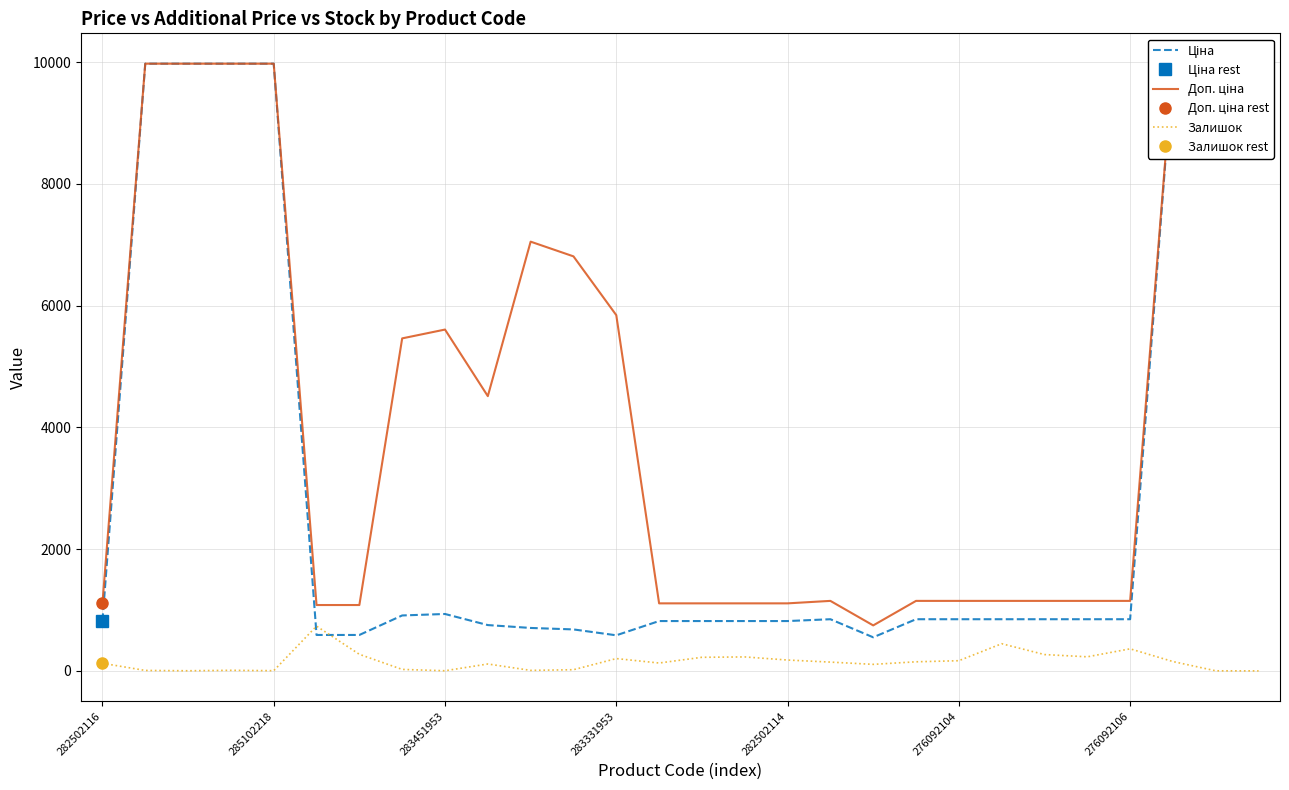

What is the difference between the Залишок values at 15 and 19?

80.0